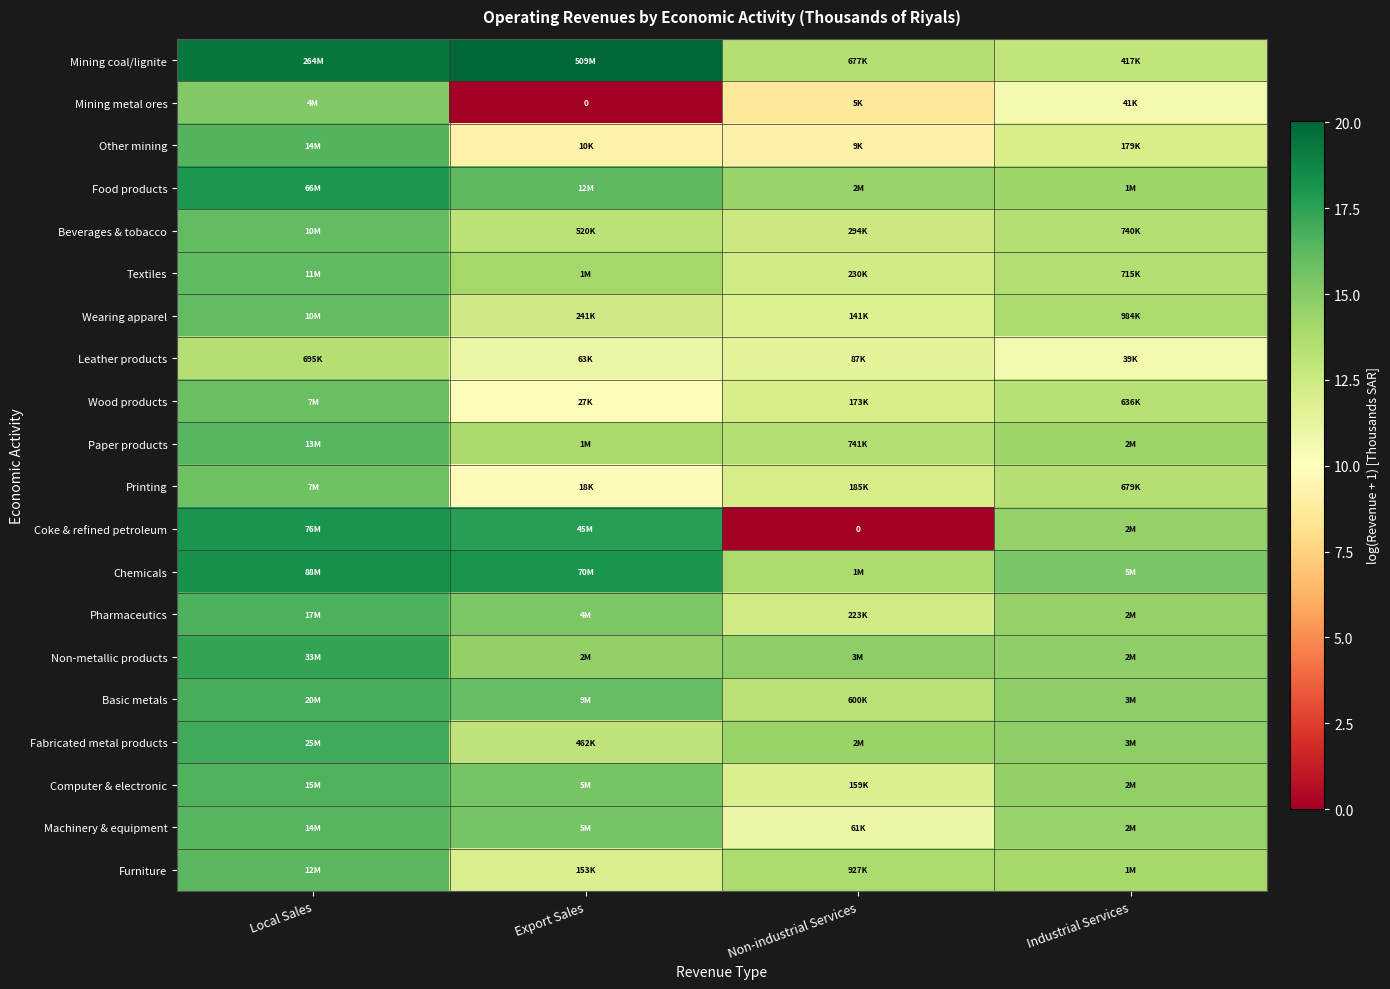

What is the greatest value displayed?

20.0